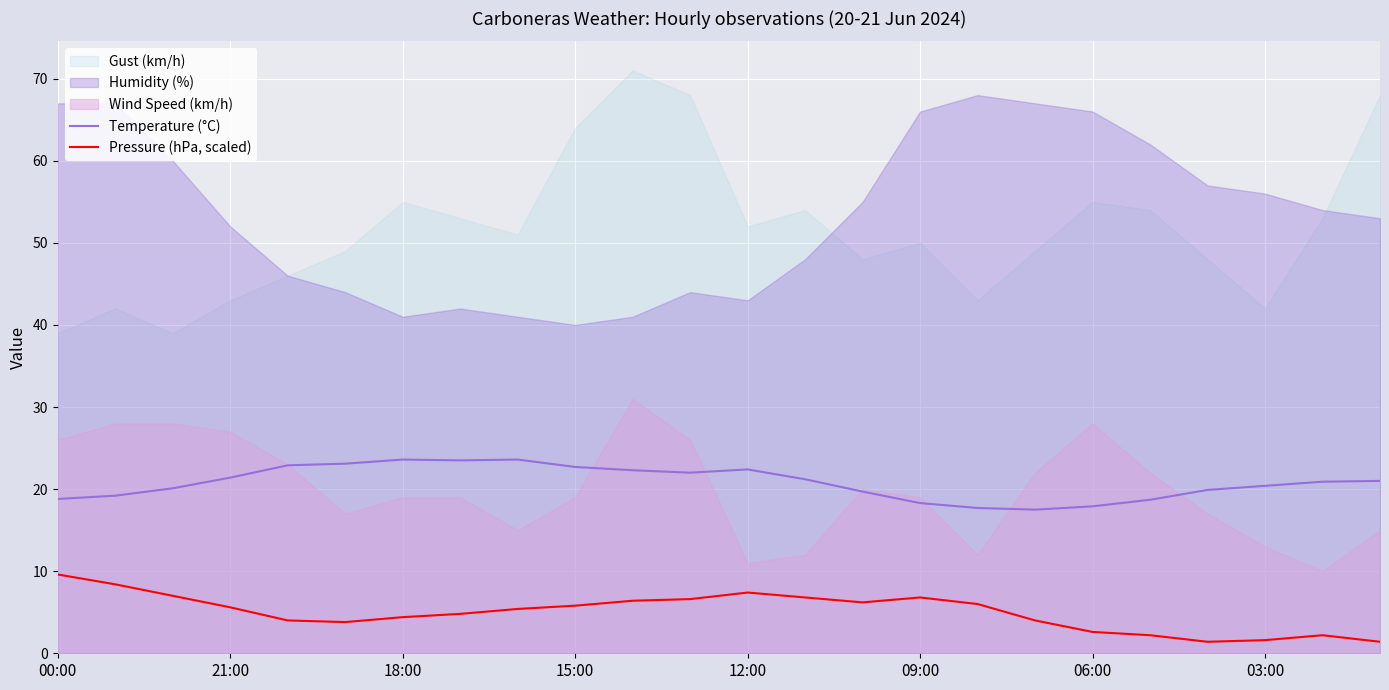

True or false: Pressure (hPa, scaled) and Temperature (°C) cross at least once.

False